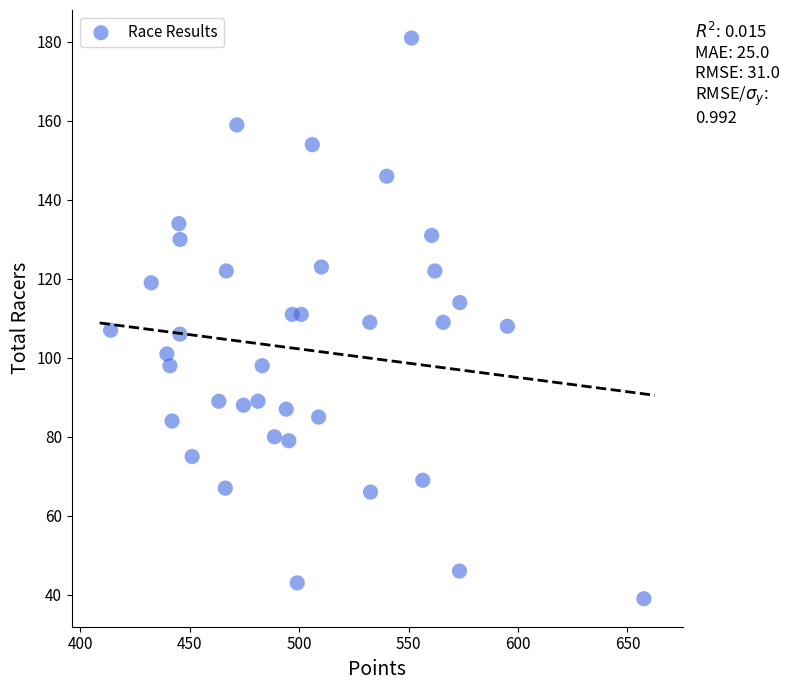

What is the range of Y values (max minus min)?

142